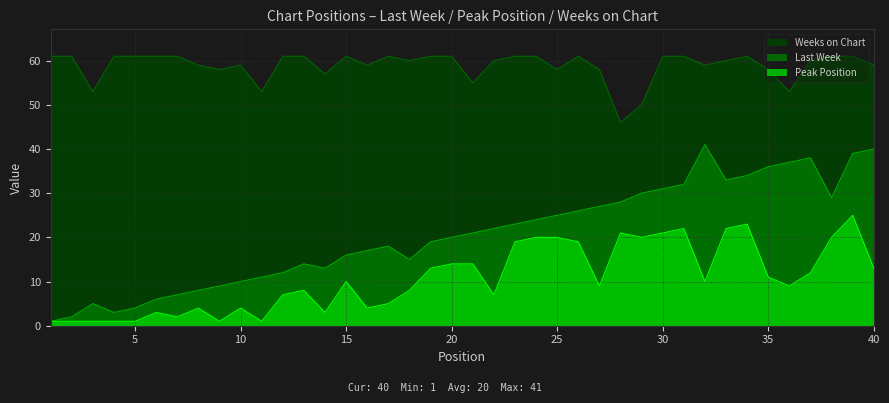

True or false: Peak Position has a value of 14 at 21.

True